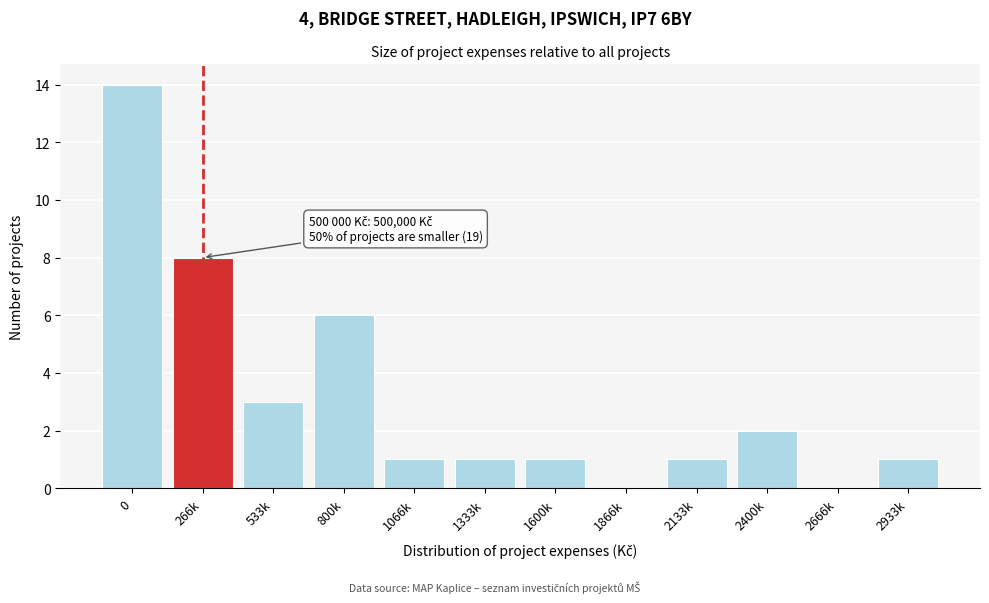

Reading right to left, extract all data points from this chart.

2933k=1	2666k=0	2400k=2	2133k=1	1866k=0	1600k=1	1333k=1	1066k=1	800k=6	533k=3	266k=8	0=14